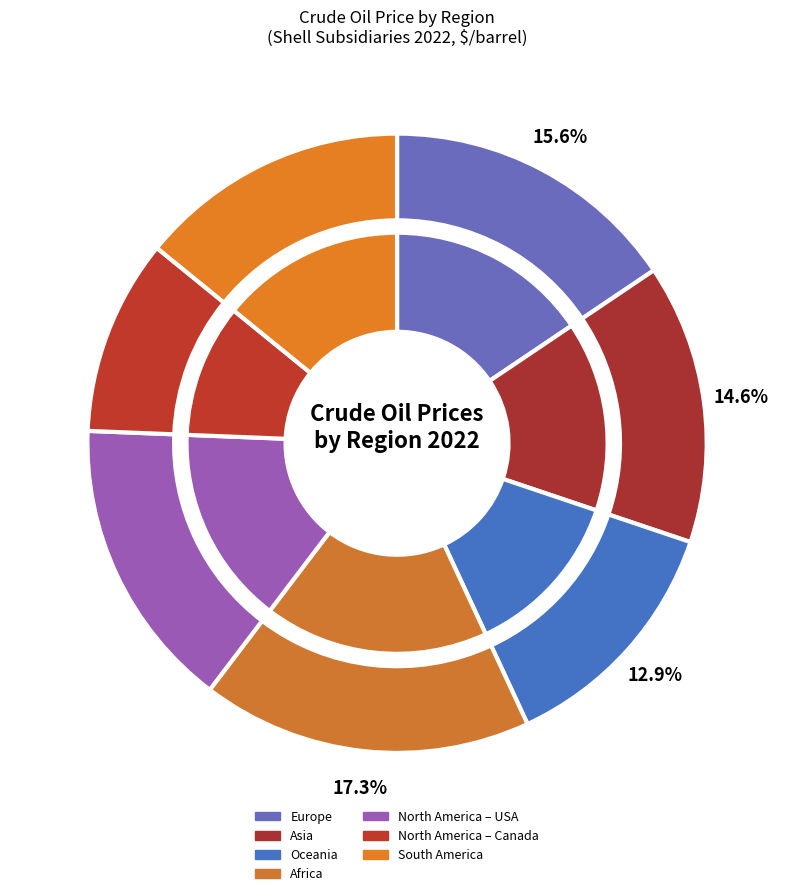

Between Oceania and North America – USA, which is larger?

North America – USA